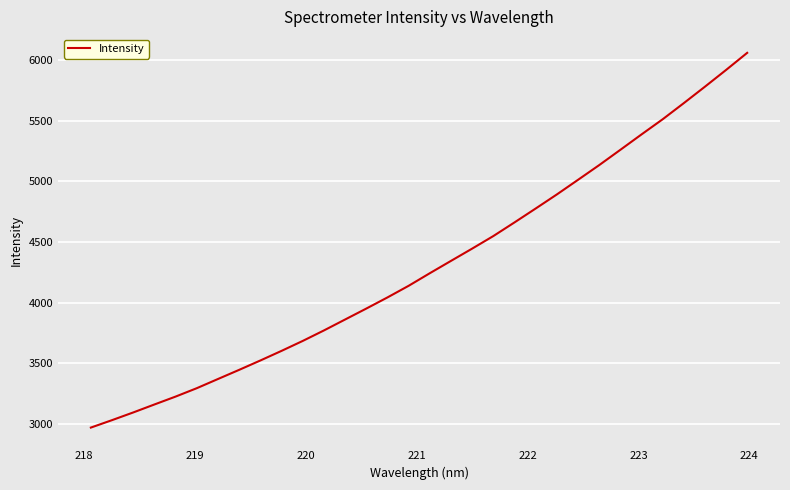

What is the smallest value displayed?

2969.2